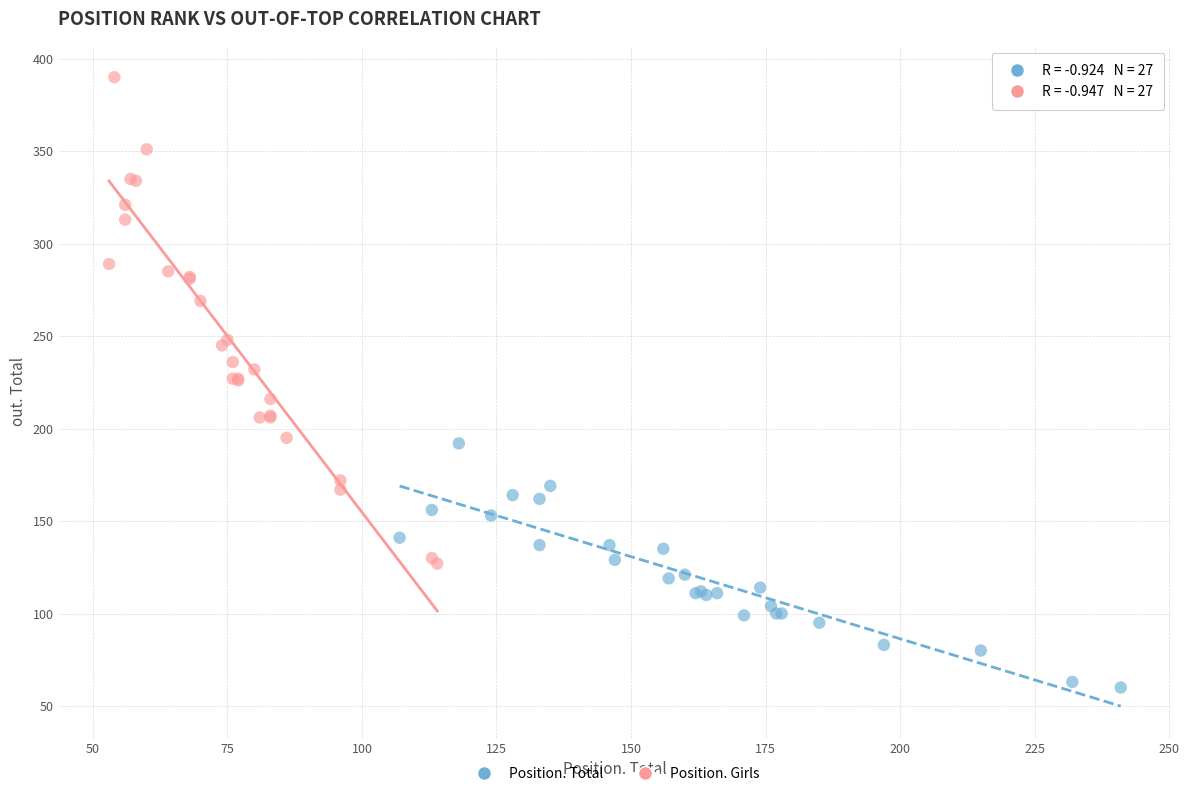

What are all the series names shown in the legend?

Position. Total, Position. Girls